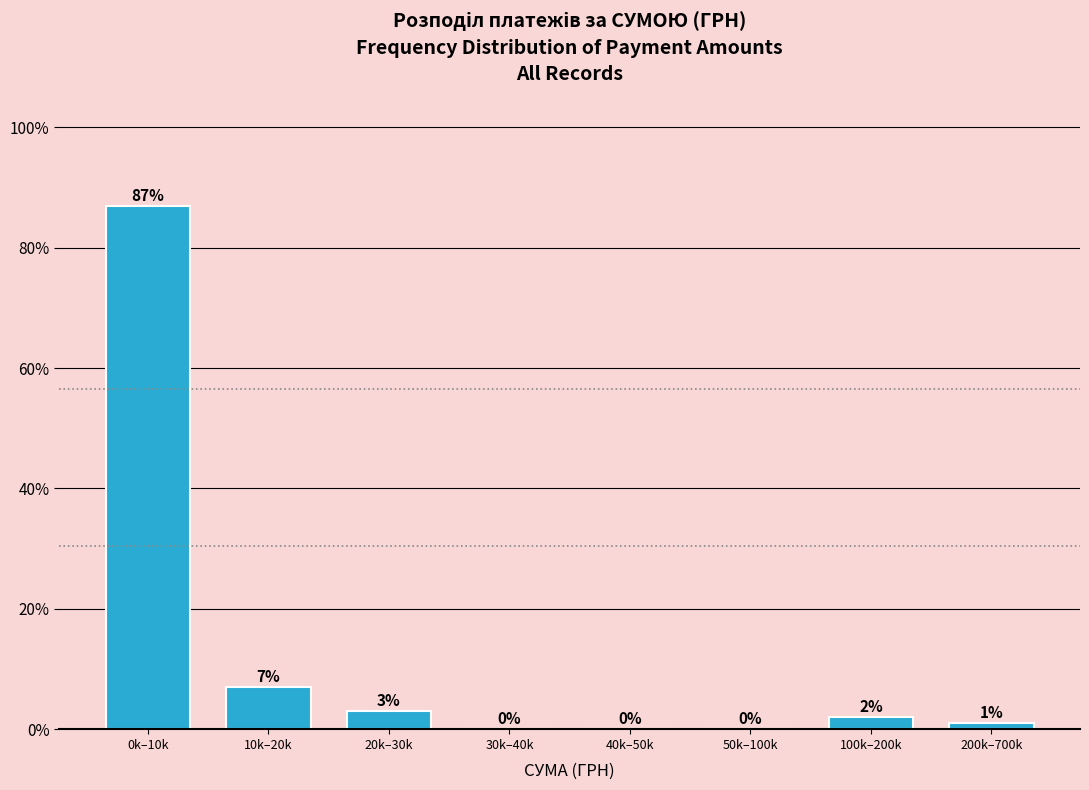

Reading right to left, transcribe all the data shown in this chart.

200k–700k=1.0	100k–200k=2.0	50k–100k=0.0	40k–50k=0.0	30k–40k=0.0	20k–30k=3.0	10k–20k=7.0	0k–10k=87.0